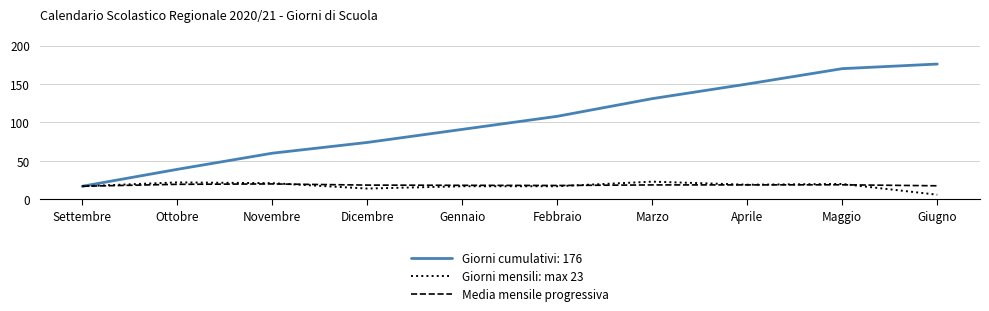

What is the spread (max minus min) of values at Maggio?

151.1